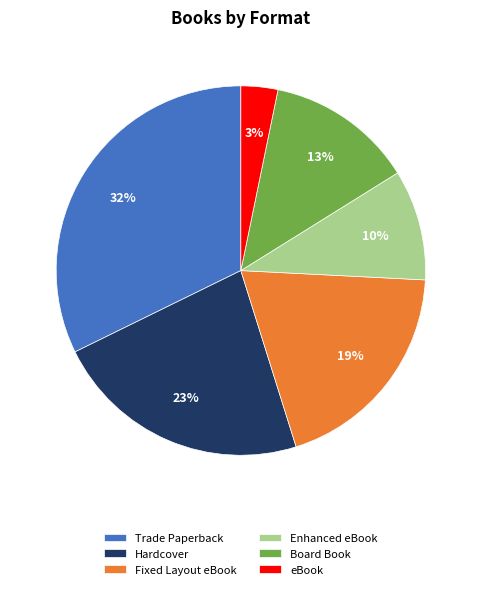

Between Enhanced eBook and eBook, which is larger?

Enhanced eBook